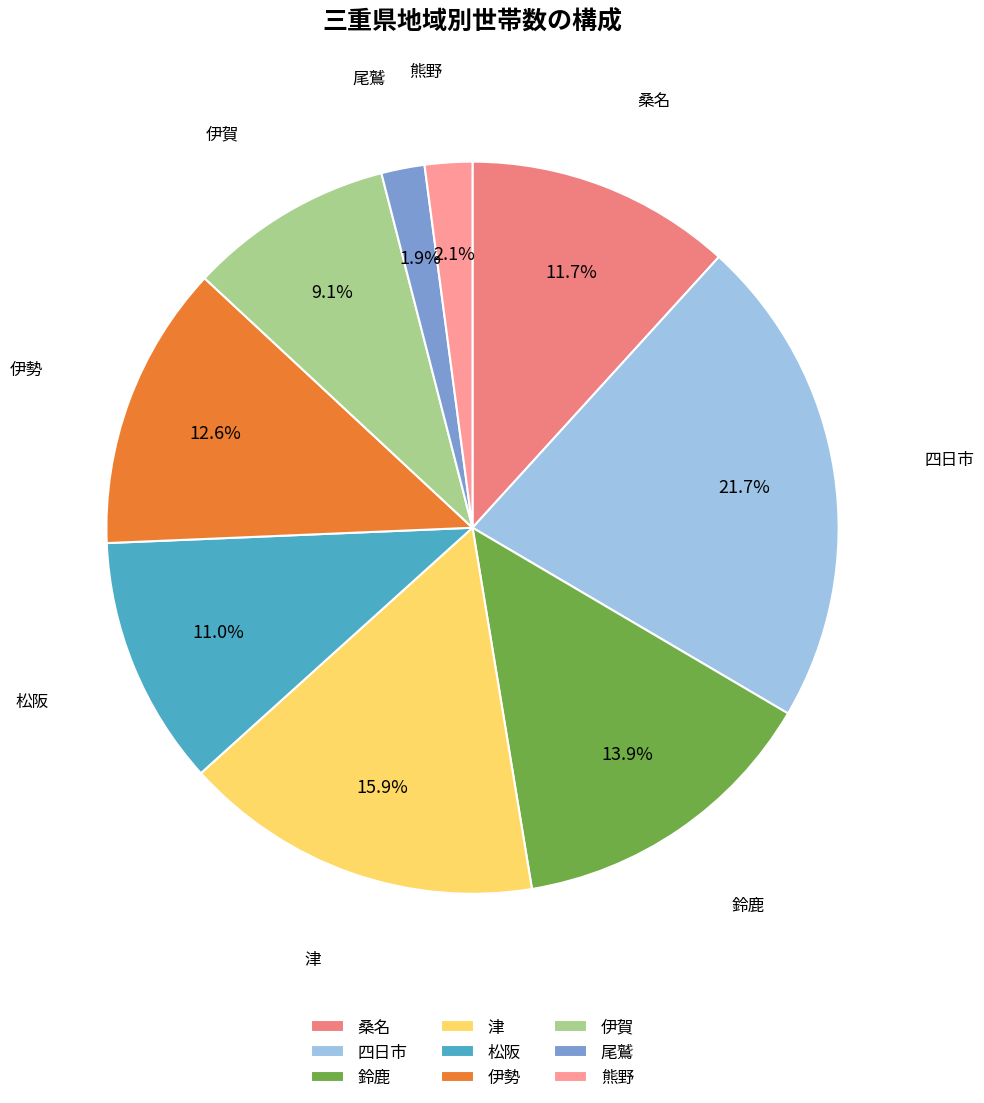

True or false: 伊勢 accounts for 20% of the total.

False